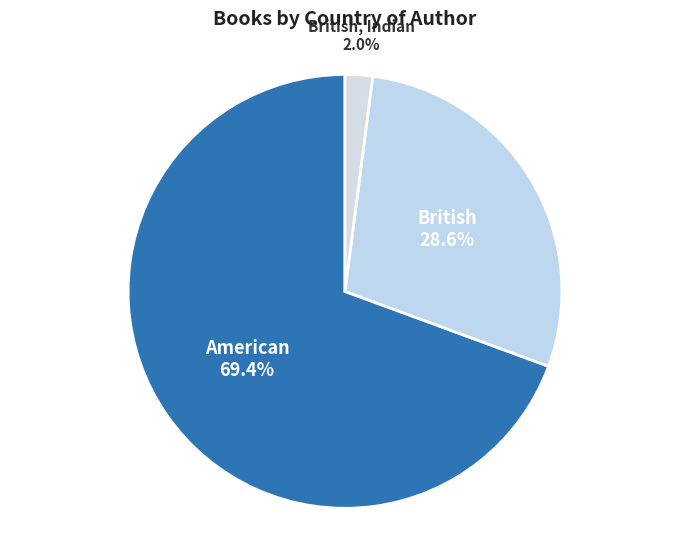

Which has a higher value, British or American?

American